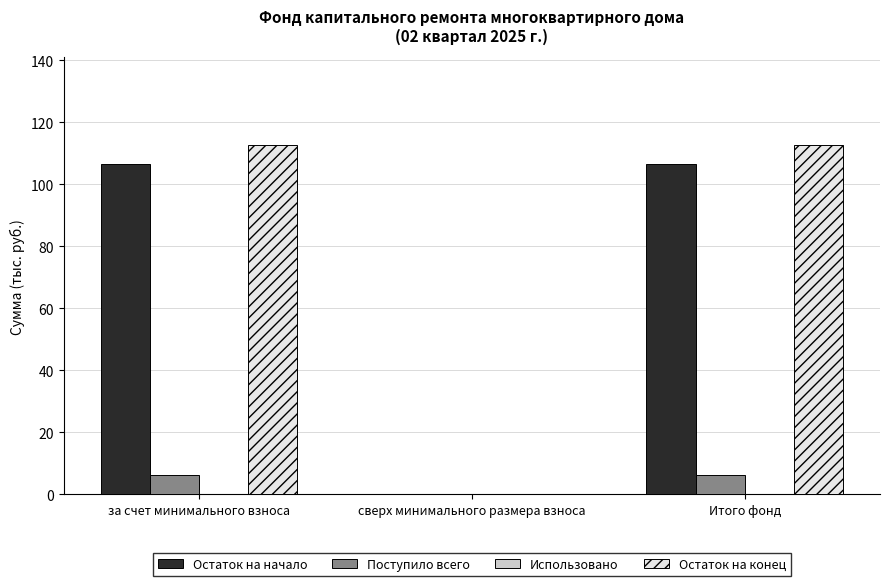

The Остаток на конец series shows 175.0 at Итого фонд. True or false?

False